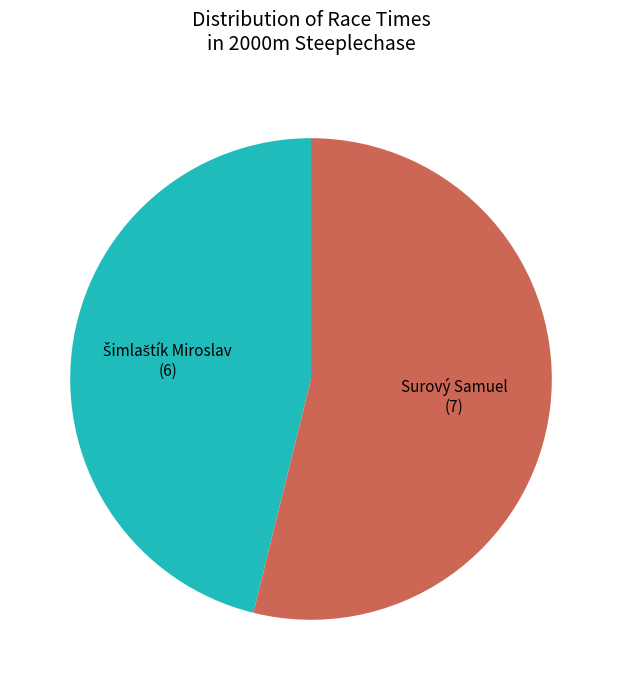

Is there any slice that represents more than half of the pie?

Yes